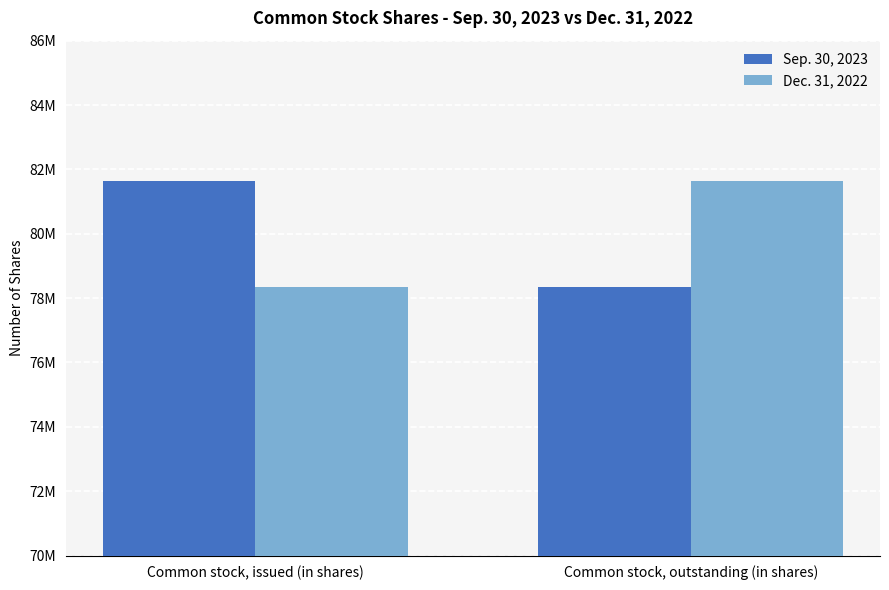

Between Common stock, issued (in shares) and Common stock, outstanding (in shares), which series saw the biggest shift?

Sep. 30, 2023